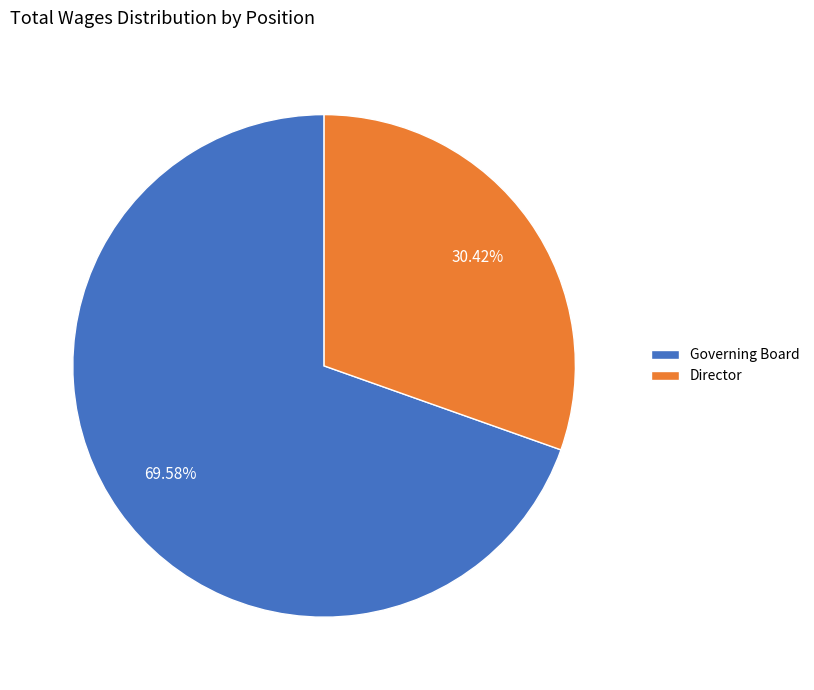

Which category accounts for the majority?

Governing Board